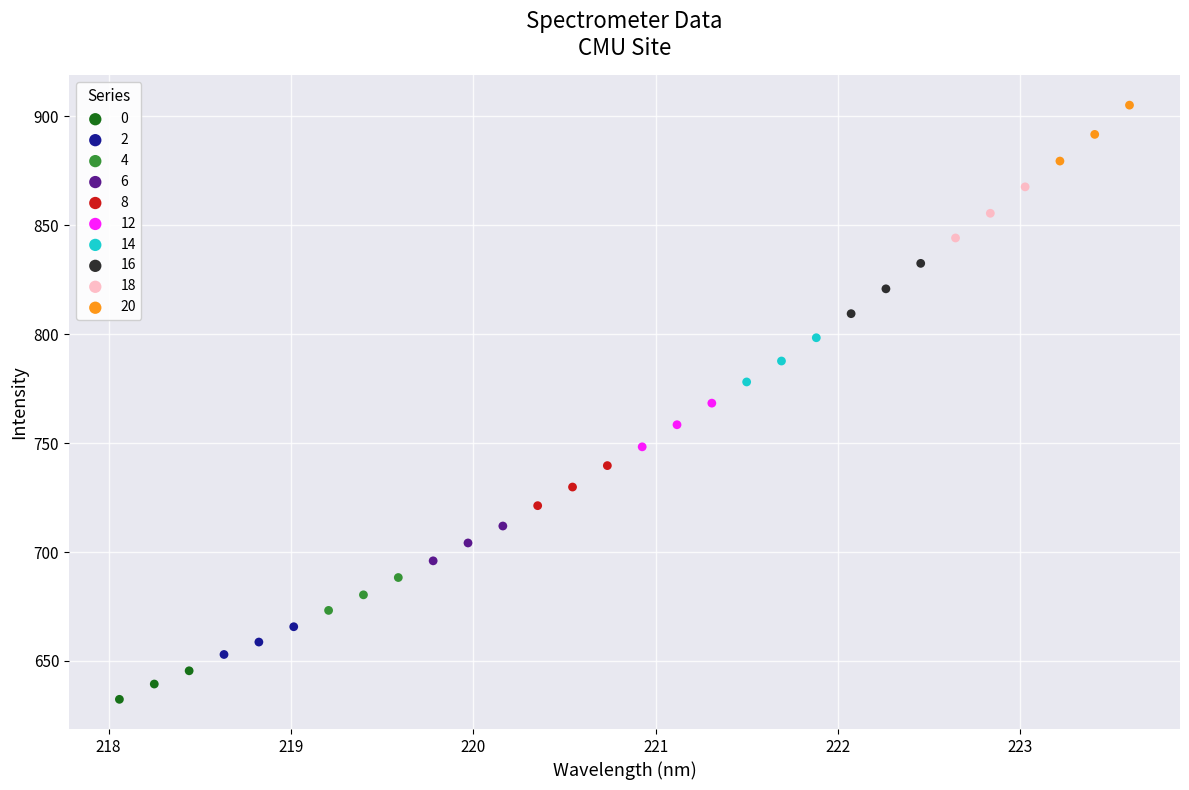

Which series has the widest spread of Y values?

20